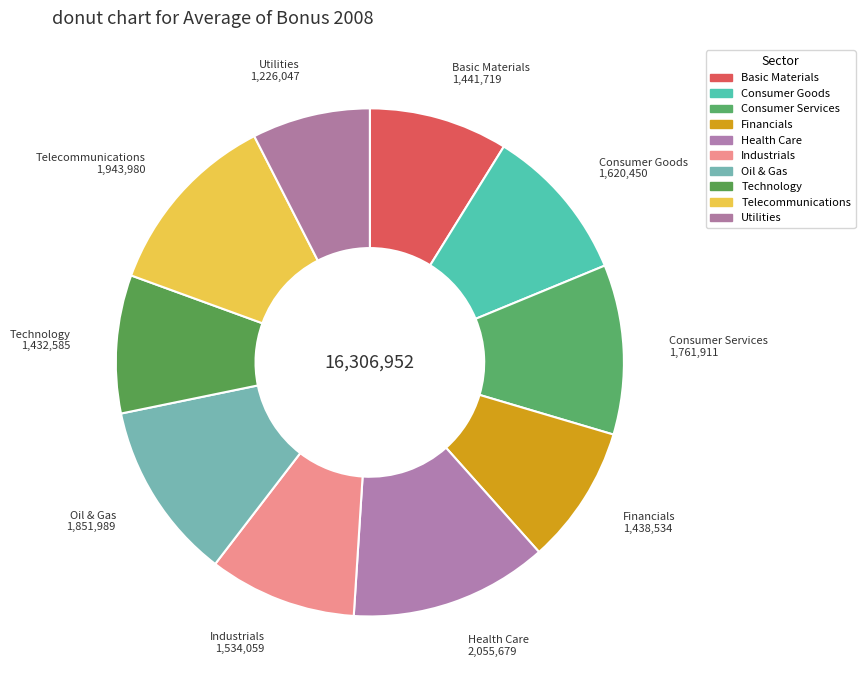

Is it true that Technology is 9% of the pie?

True